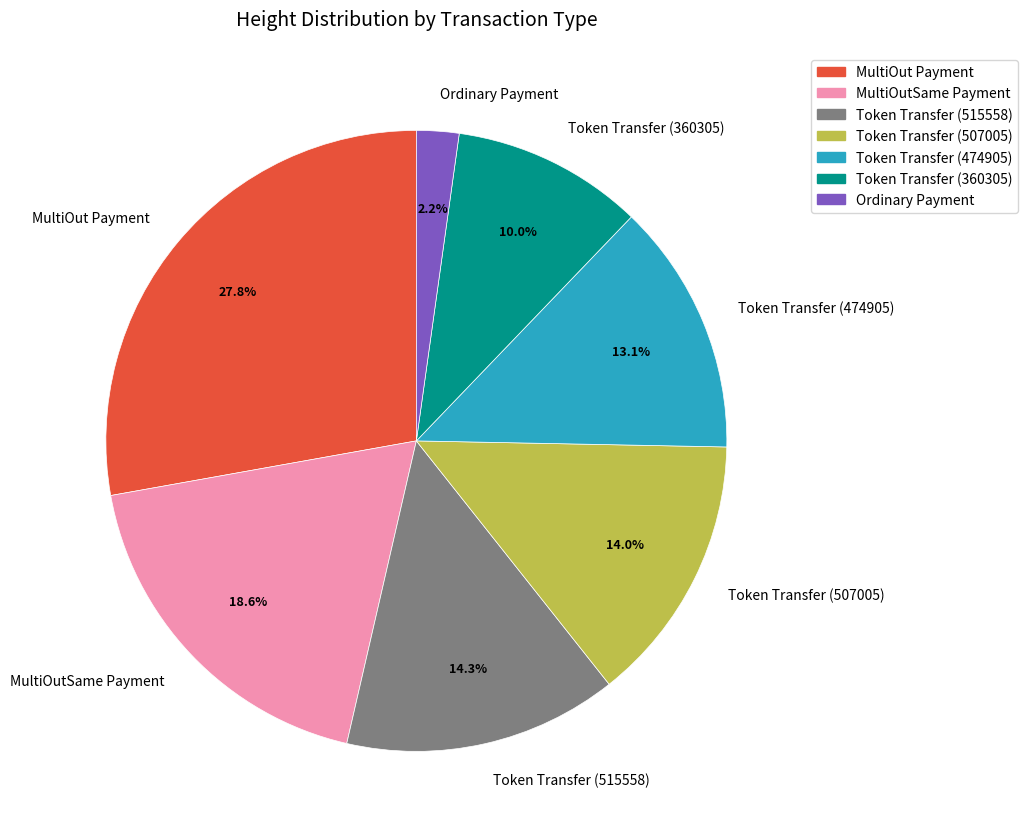

What is the smallest slice in the pie chart?

Ordinary Payment